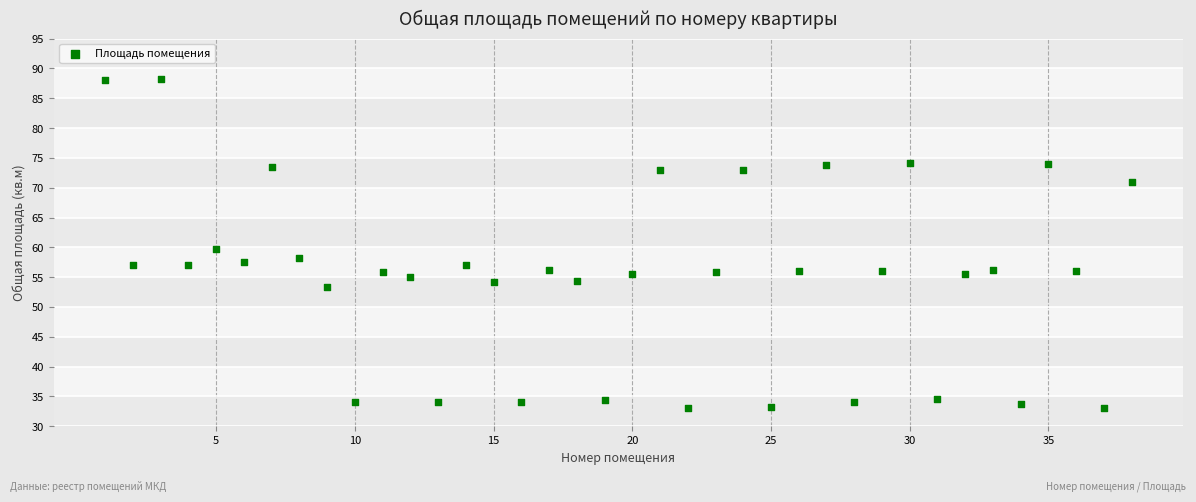

What is the range of Y values (max minus min)?

55.2